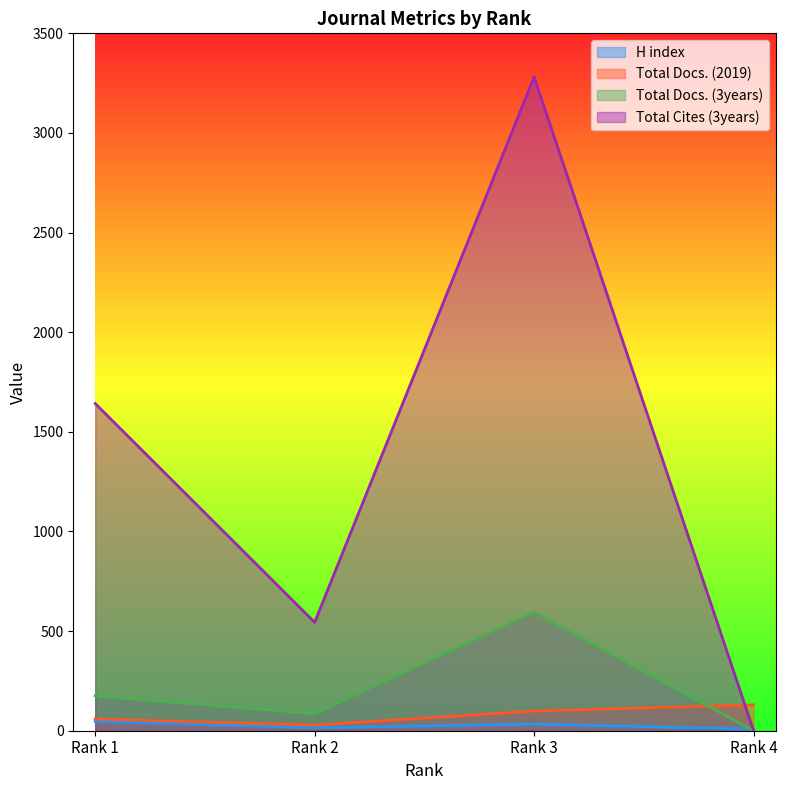

What is the average value of the Total Docs. (3years) series?

214